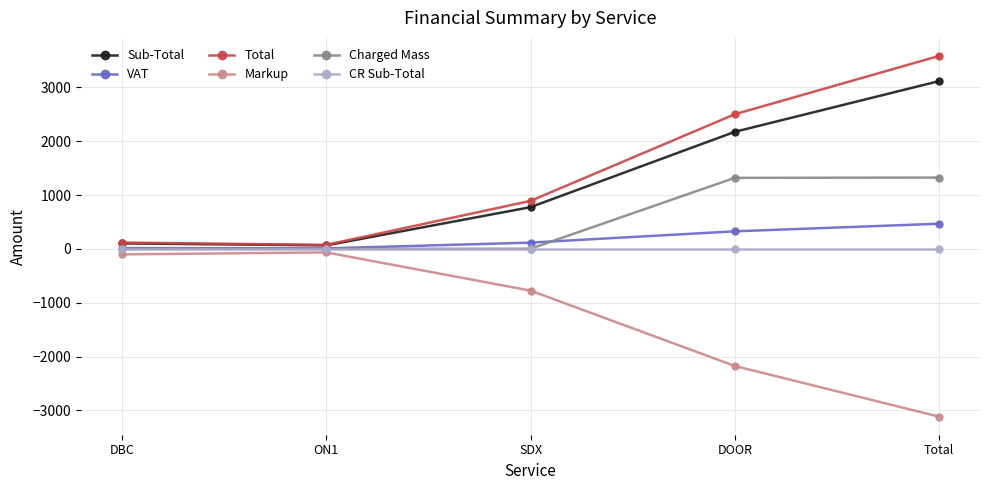

At which category is the sum across all series the highest?

Total